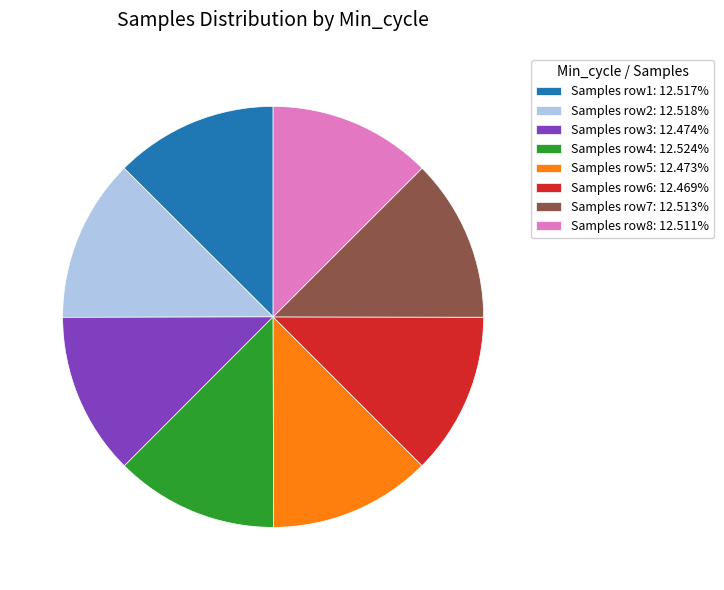

How many segments does this pie chart have?

8